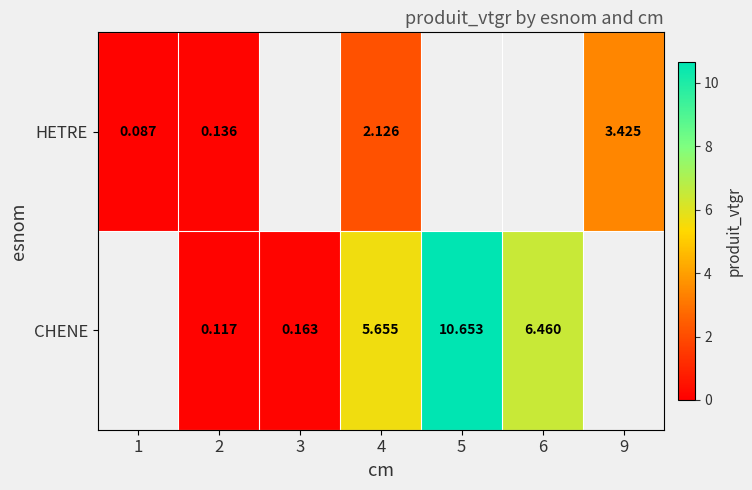

Is the value of CHENE at 6 greater than the value of HETRE at 1?

Yes